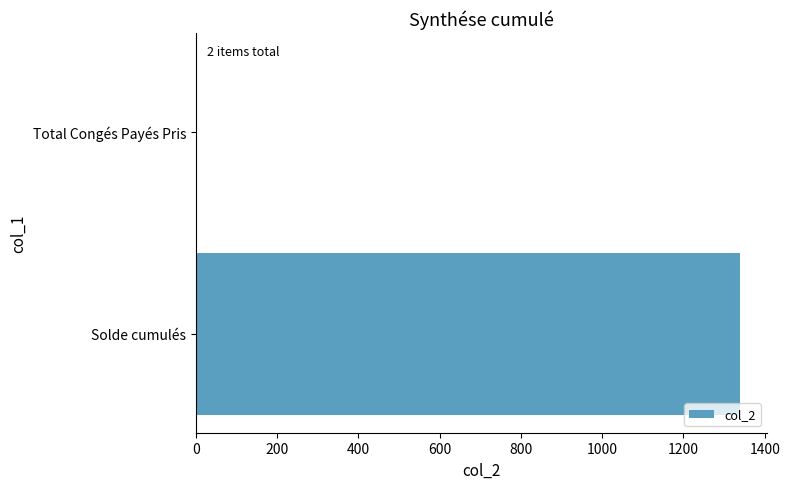

Is it true that the value at Solde cumulés is 1338.9?

True